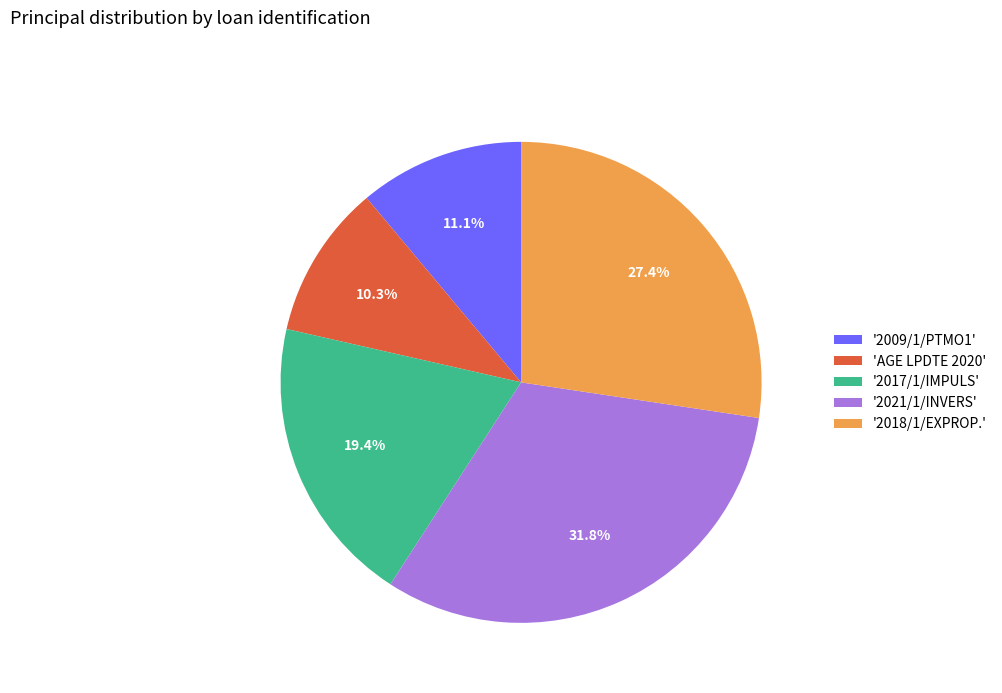

What is the ratio of the value at '2017/1/IMPULS' to the value at 'AGE LPDTE 2020'?

1.9